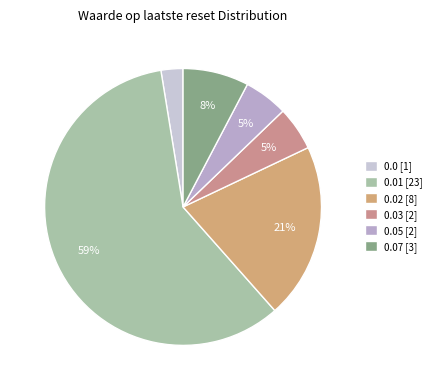

How many slices are in this pie chart?

6